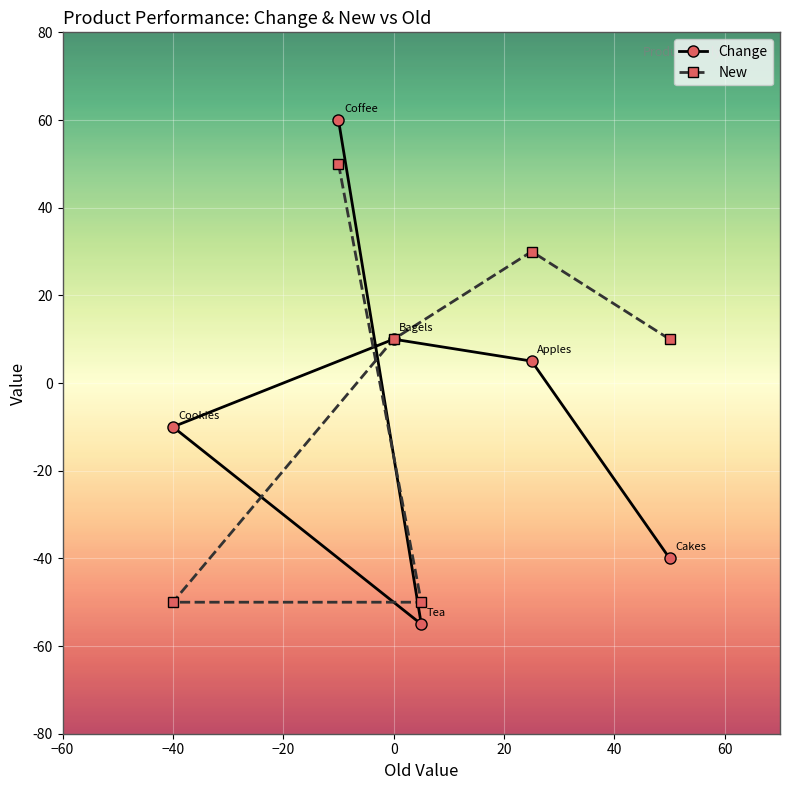

Count the number of categories in the chart.

6